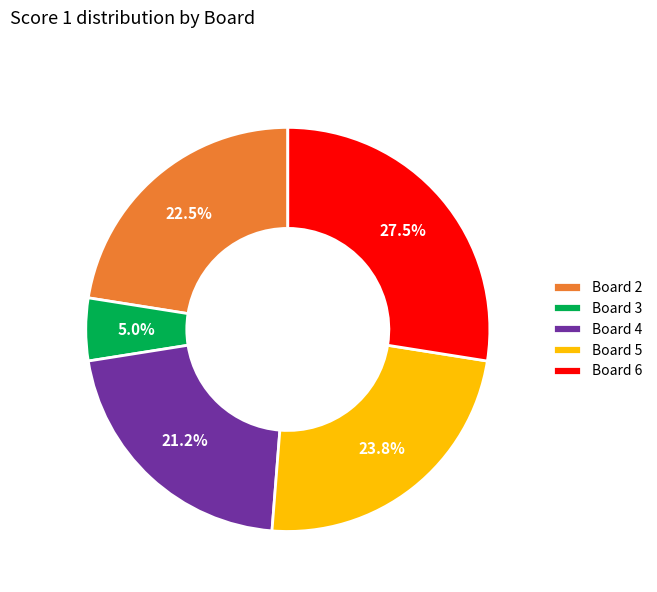

Approximately how many times larger is the value at Board 2 compared to Board 3?

4.5